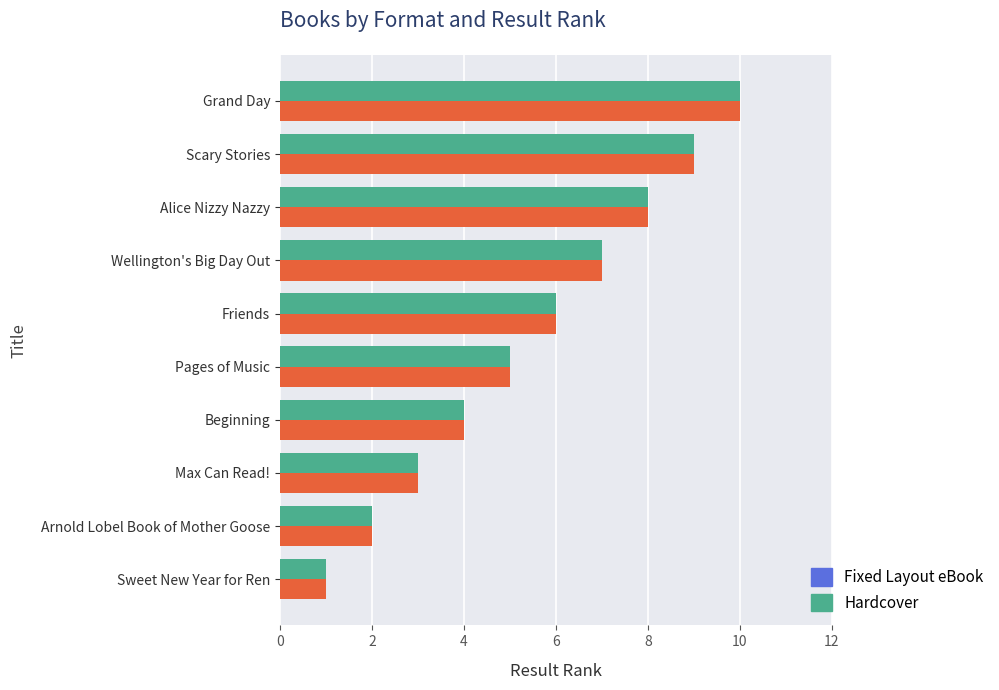

What is the average value of the Hardcover series?

6